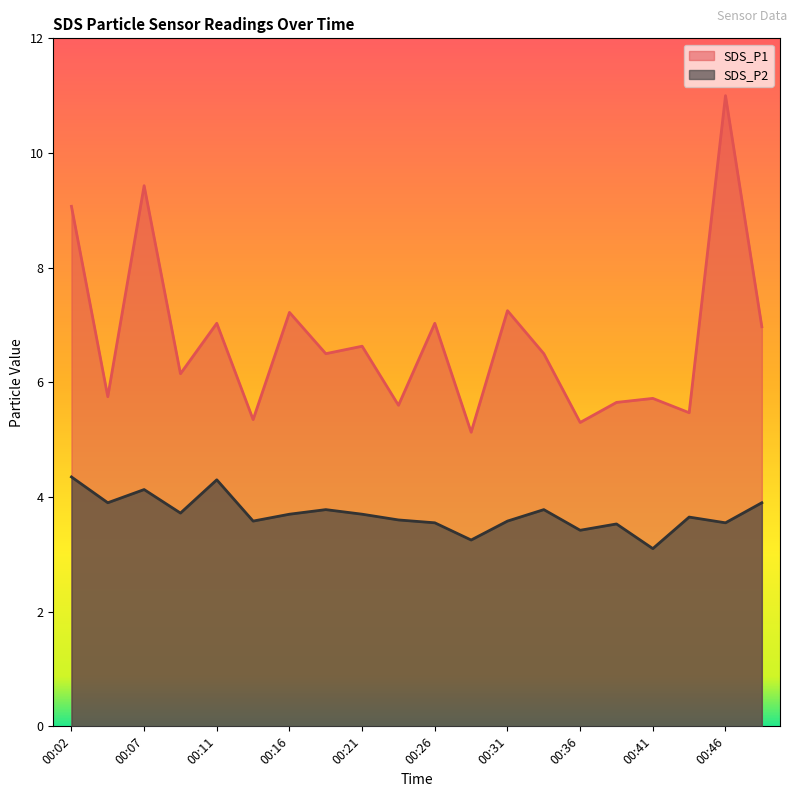

True or false: SDS_P1 and SDS_P2 cross at least once.

False